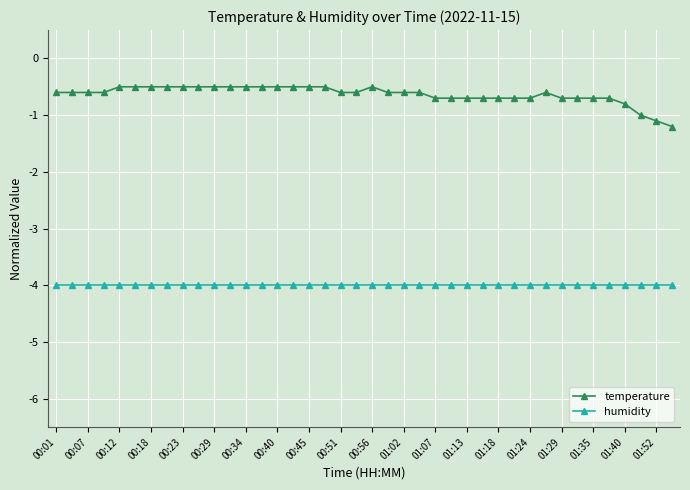

At how many categories does at least one series exceed -2?

40